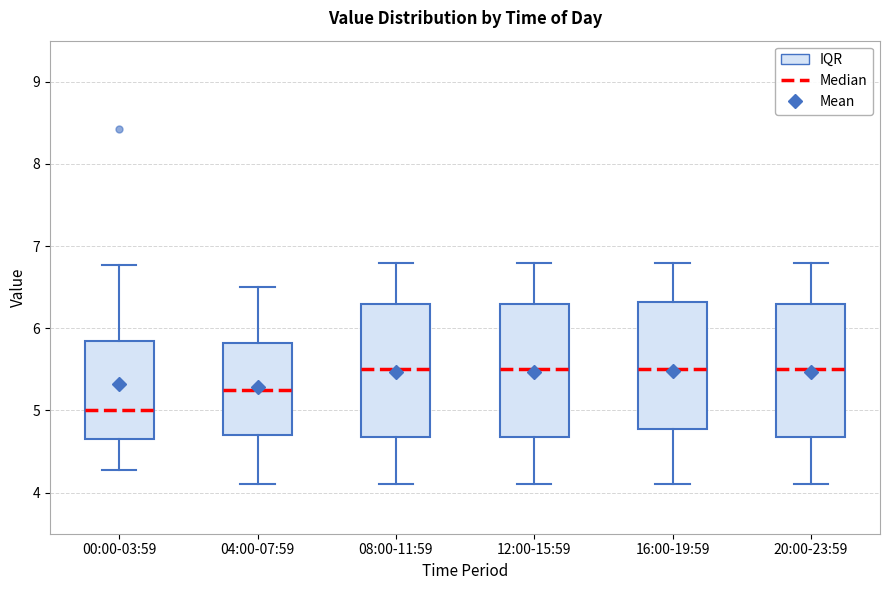

Reading left to right, read every box against the y-axis: the position of its median line, the range the box covers, and the ends of its whiskers. The values are not printed on the chart, so give them approximately, as read against the axis.

00:00-03:59: median 5.0, box 4.7 to 5.9, whiskers 4.3 to 6.8
04:00-07:59: median 5.3, box 4.7 to 5.8, whiskers 4.1 to 6.5
08:00-11:59: median 5.5, box 4.7 to 6.3, whiskers 4.1 to 6.8
12:00-15:59: median 5.5, box 4.7 to 6.3, whiskers 4.1 to 6.8
16:00-19:59: median 5.5, box 4.8 to 6.3, whiskers 4.1 to 6.8
20:00-23:59: median 5.5, box 4.7 to 6.3, whiskers 4.1 to 6.8